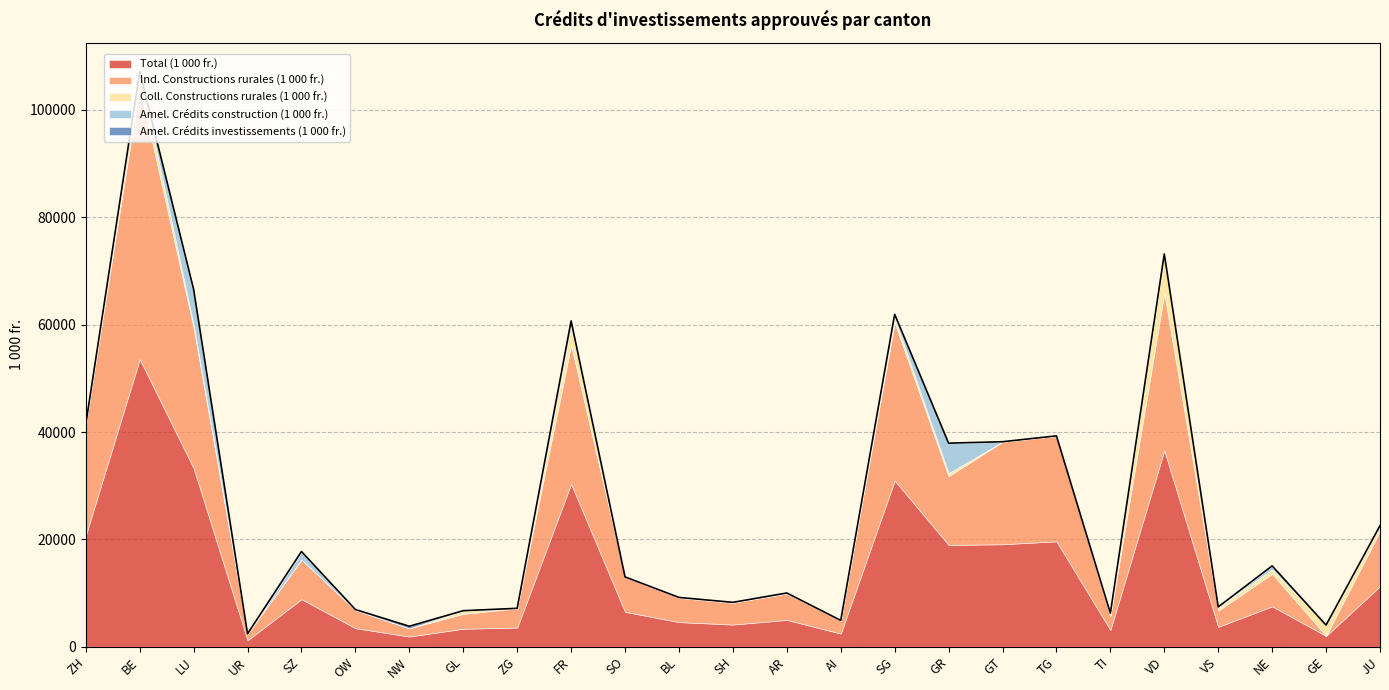

Does the chart display data point markers on the line(s)?

No